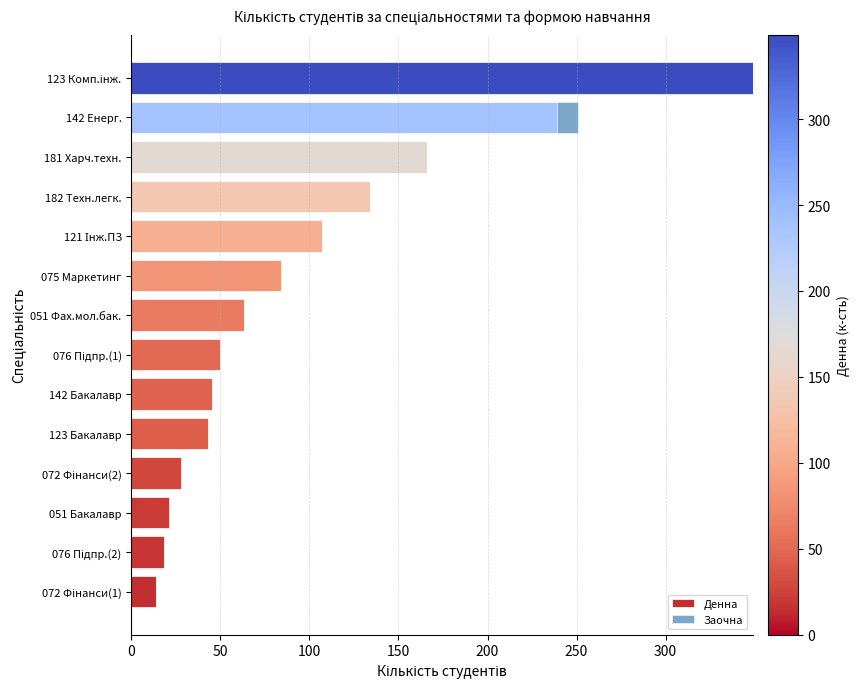

Where is Денна nearest to the value 181?

181 Харч.техн.